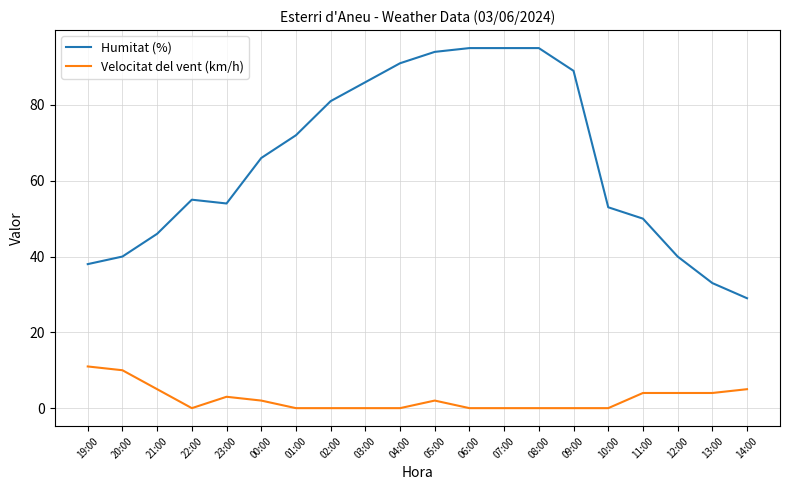

Where is Humitat (%) nearest to the value 62?

00:00